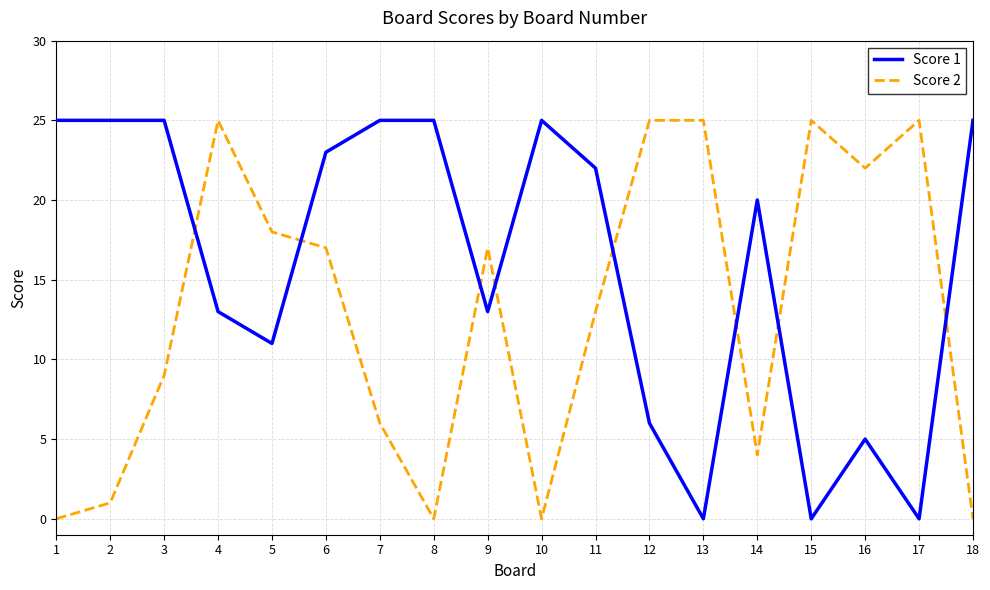

Between 2 and 4, which series saw the biggest shift?

Score 2